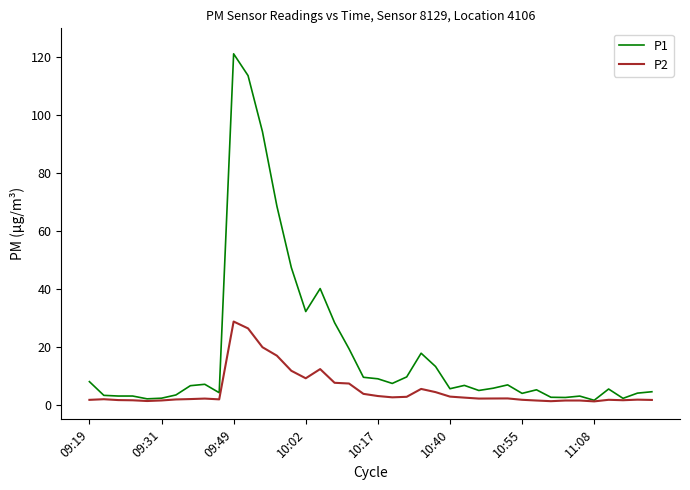

Rank the series by their maximum value, from highest to lowest.

P1, P2